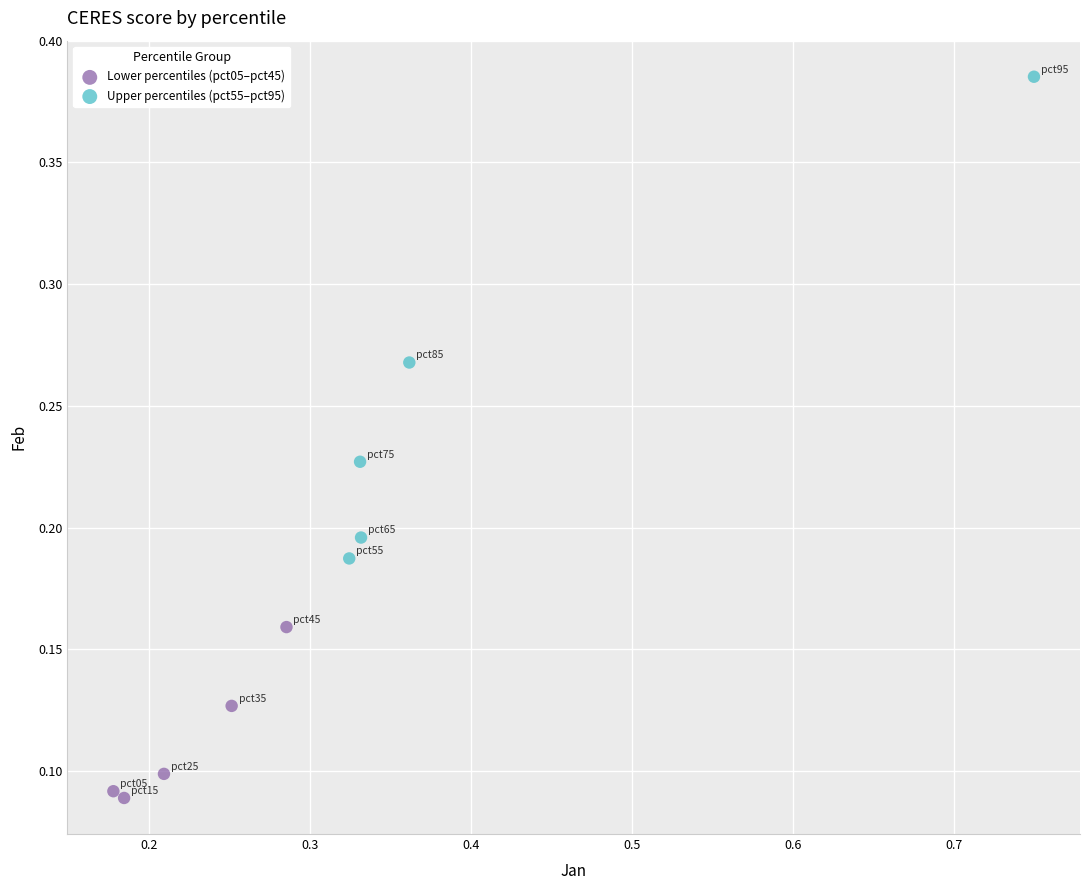

Which series contains the highest Y value?

Upper percentiles (pct55–pct95)